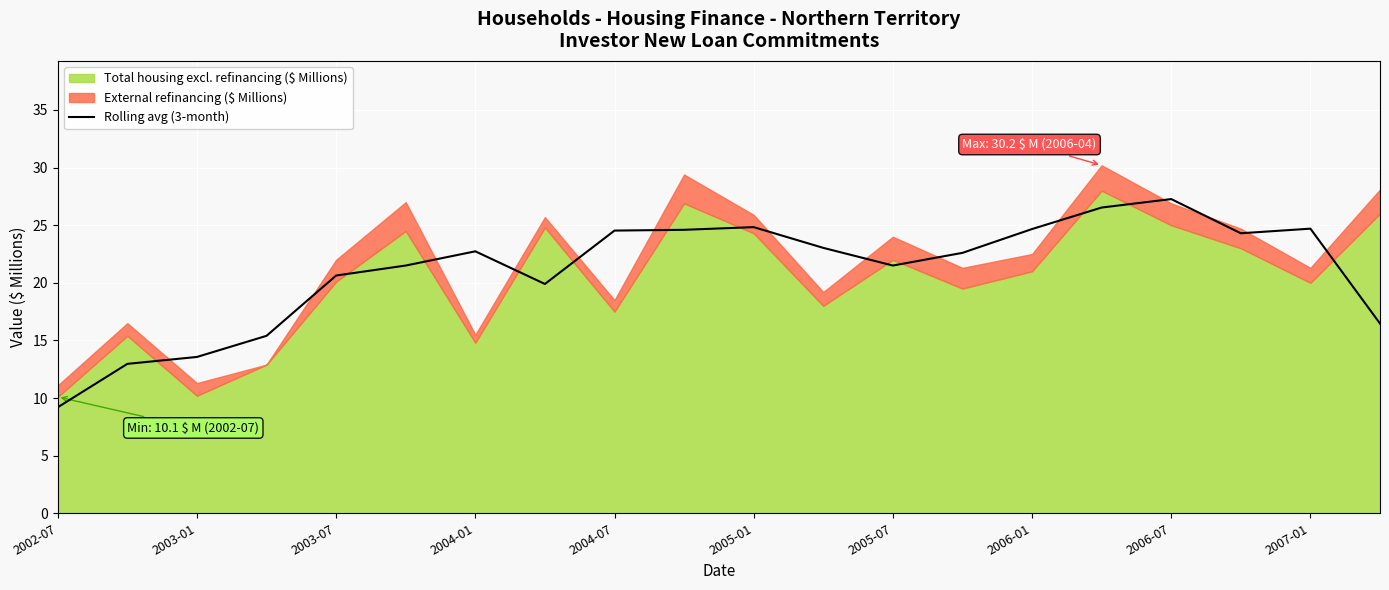

The Rolling avg (3-month) series shows 22.7 at 2004-01. True or false?

True